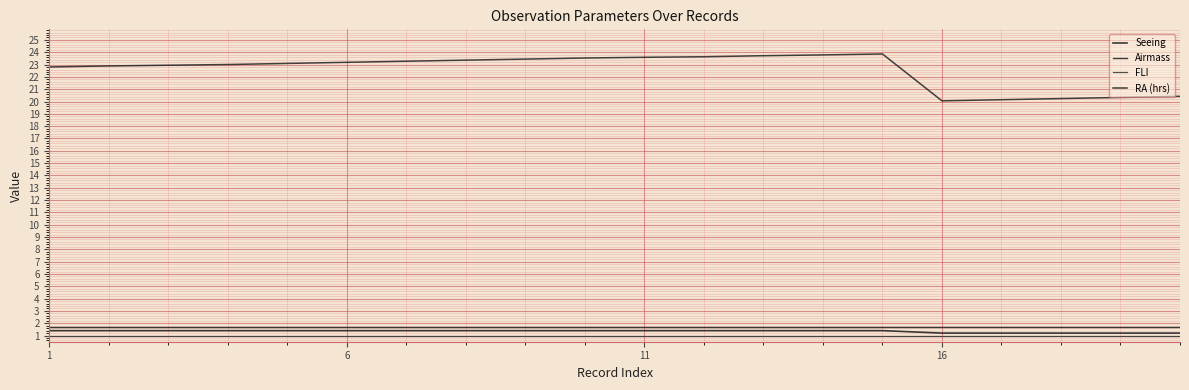

List the series in order of their peak value, highest first.

RA (hrs), Airmass, Seeing, FLI